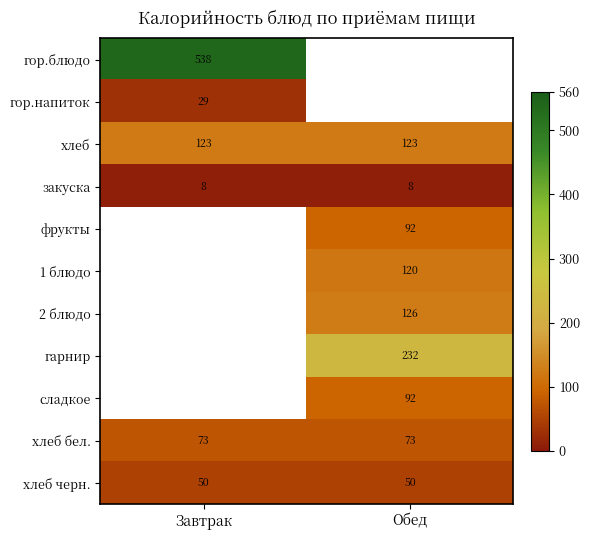

What is the average value of the хлеб черн. series?

50